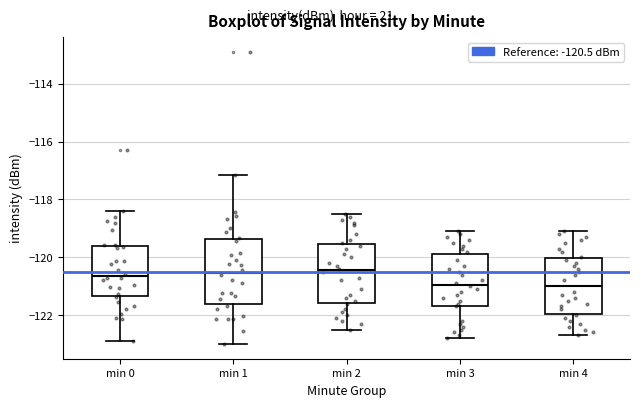

Reading left to right, read every box against the y-axis: the position of its median line, the range the box covers, and the ends of its whiskers. The values are not printed on the chart, so give them approximately, as read against the axis.

min 0: median -120.6, box -121.4 to -119.6, whiskers -123.0 to -118.4
min 1: median -120.6, box -121.6 to -119.4, whiskers -123.0 to -117.2
min 2: median -120.4, box -121.6 to -119.6, whiskers -122.4 to -118.4
min 3: median -121.0, box -121.6 to -119.8, whiskers -122.8 to -119.0
min 4: median -121.0, box -122.0 to -120.0, whiskers -122.6 to -119.0